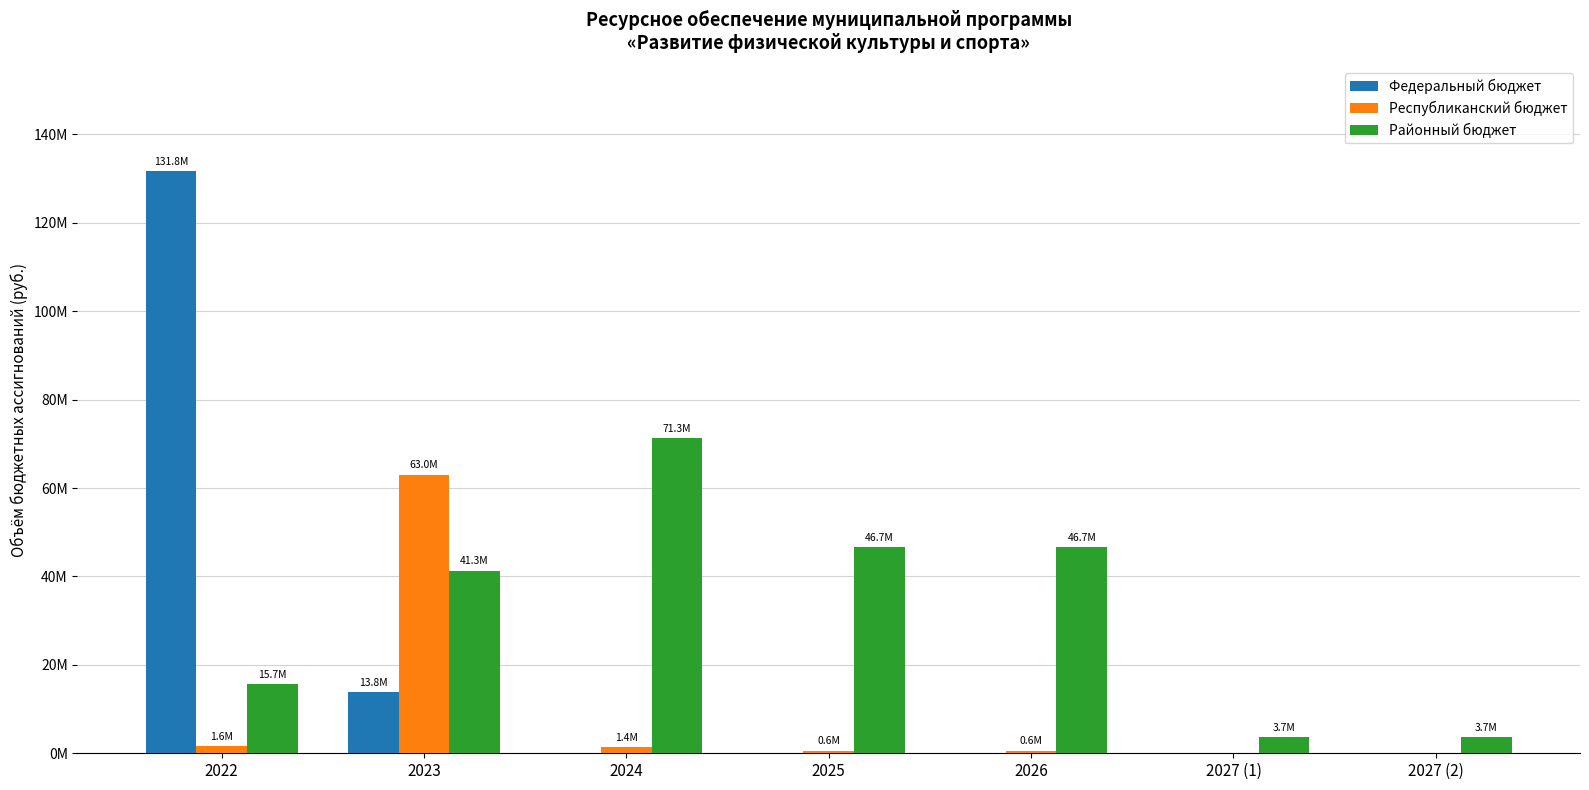

What are all the series names shown in the legend?

Федеральный бюджет, Республиканский бюджет, Районный бюджет